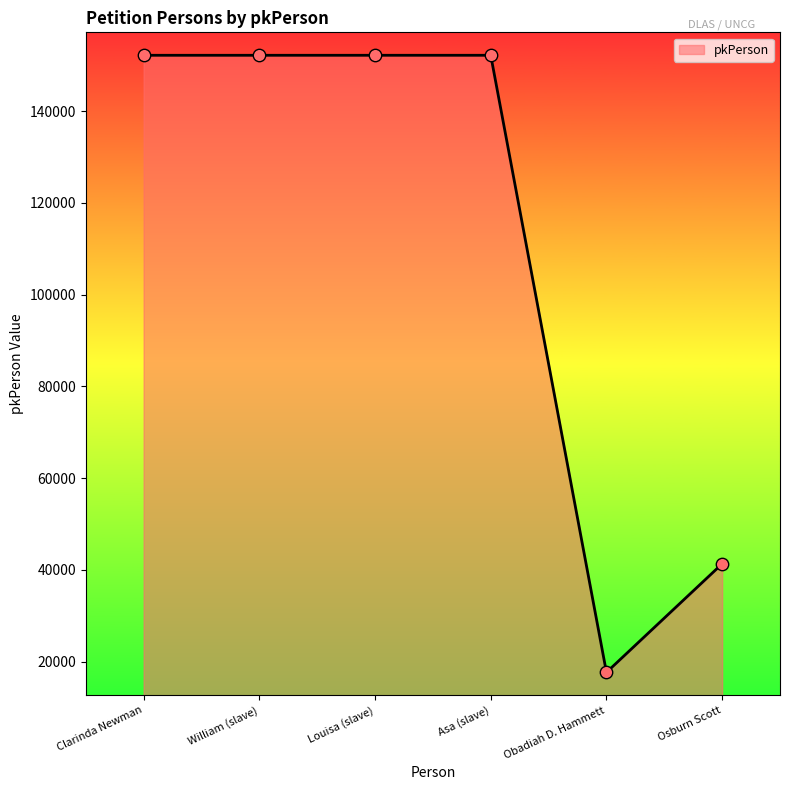

What is the change in value from Clarinda Newman to Obadiah D. Hammett?

-134470